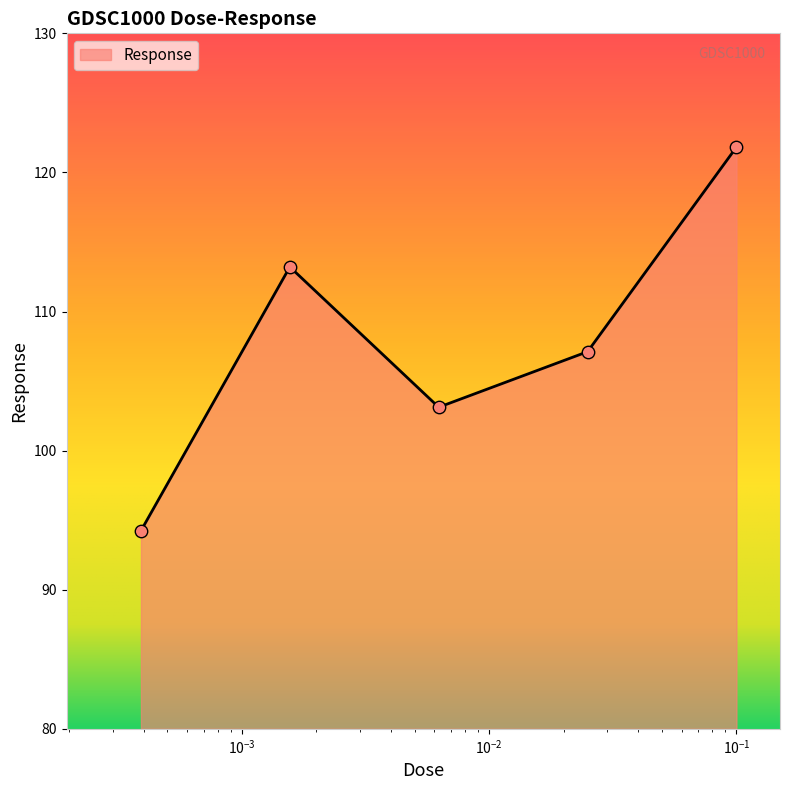

What is the average value?

107.9